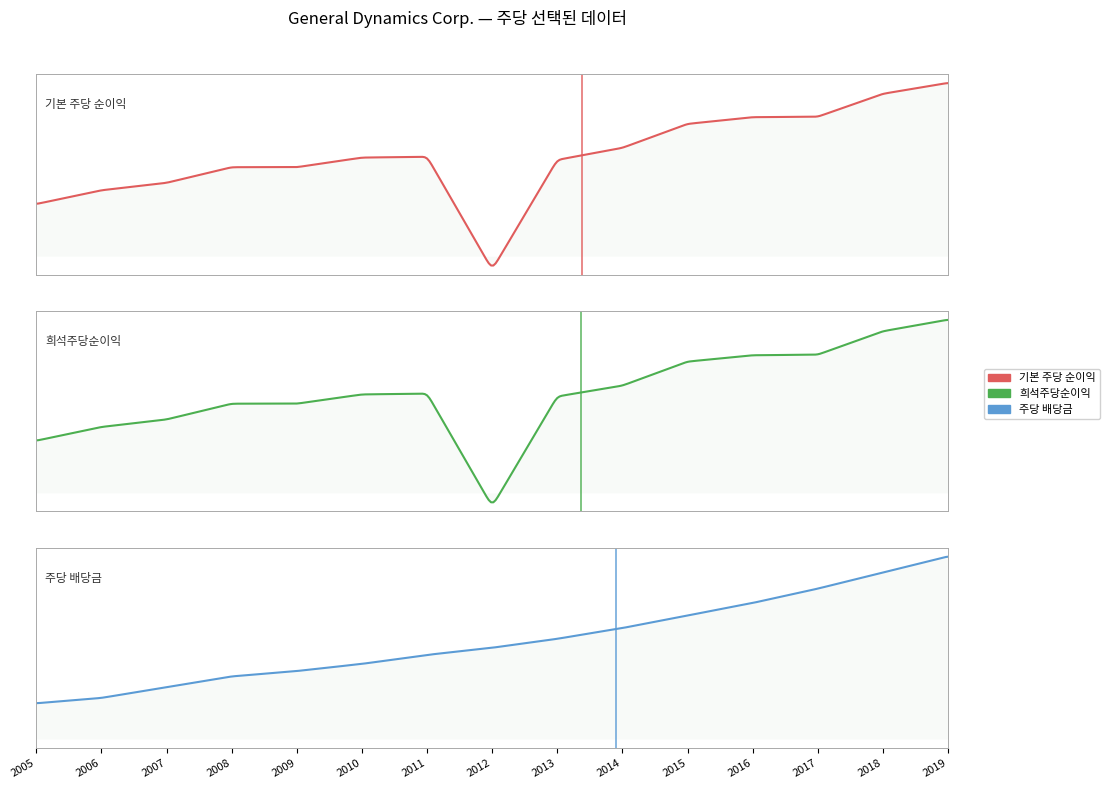

What is the total value across all series at 2014?

17.5